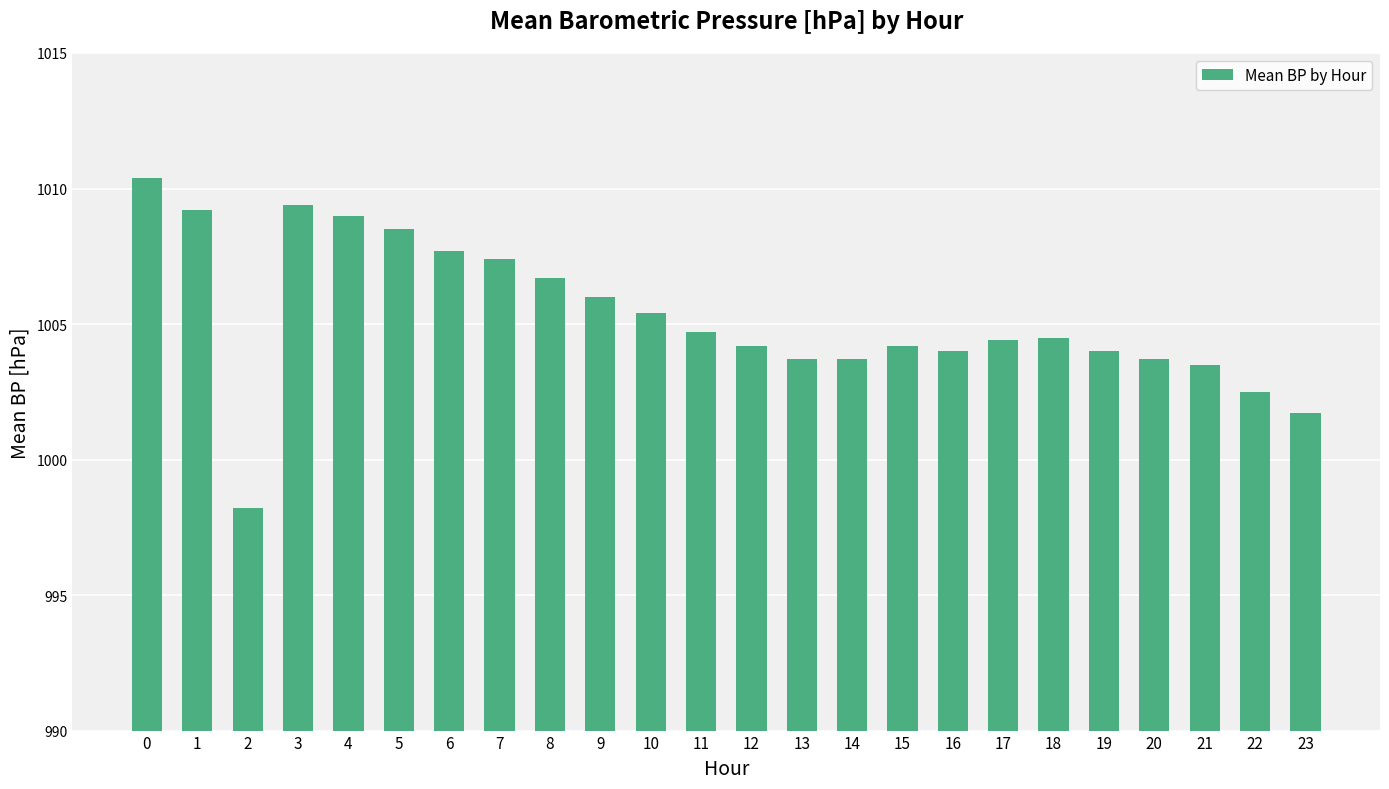

What is the ratio of the value at 23 to the value at 12?

1.0